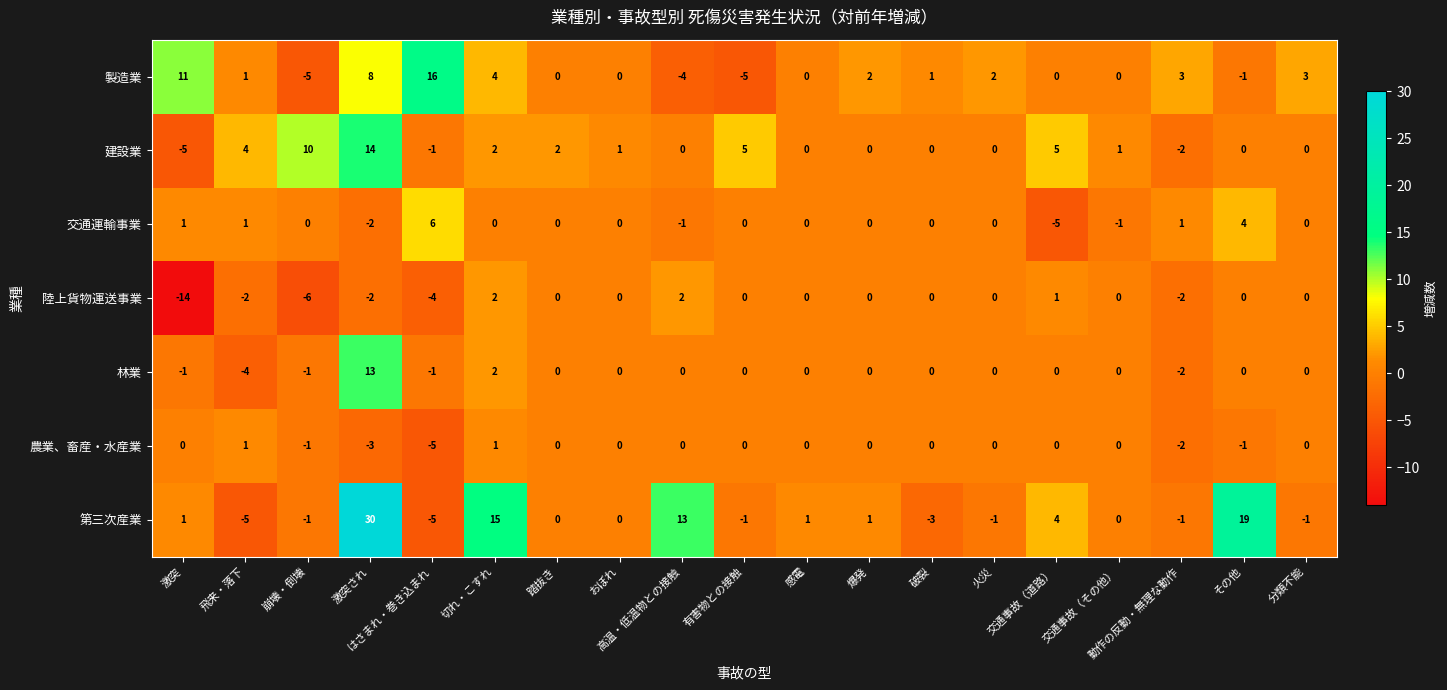

Which series has the largest range (max minus min)?

第三次産業